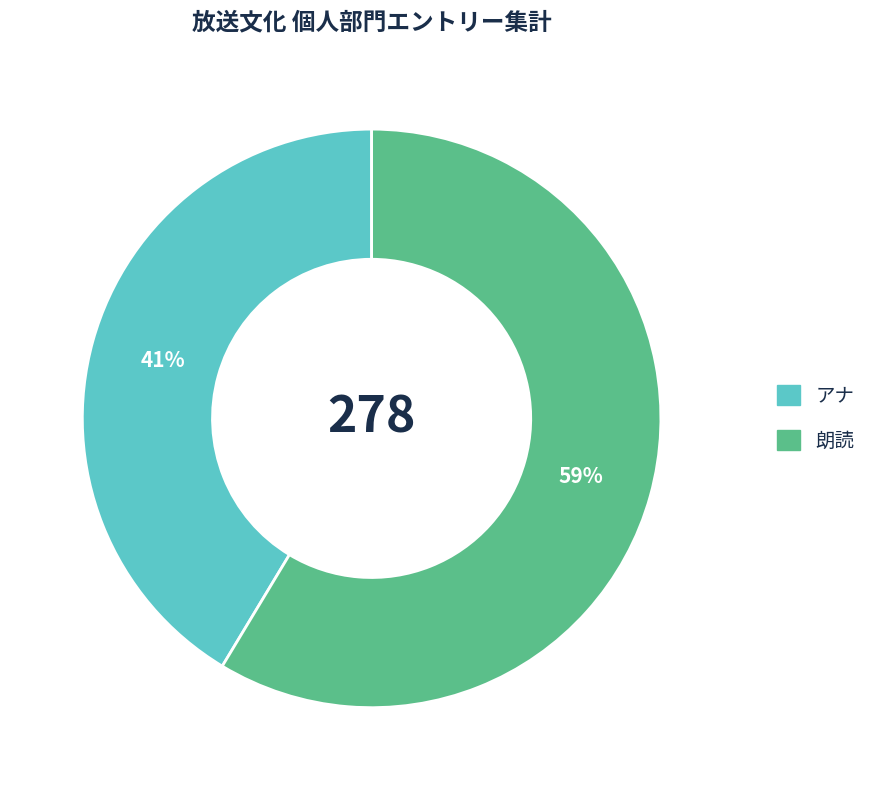

To the nearest percent, what is the average slice percentage?

50%